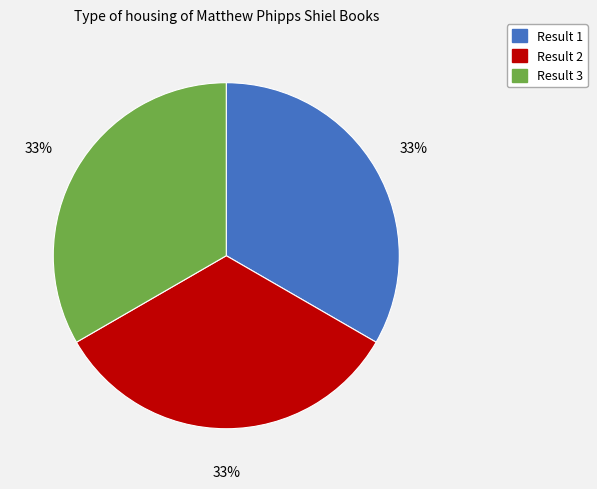

Is there any slice that represents more than half of the pie?

No